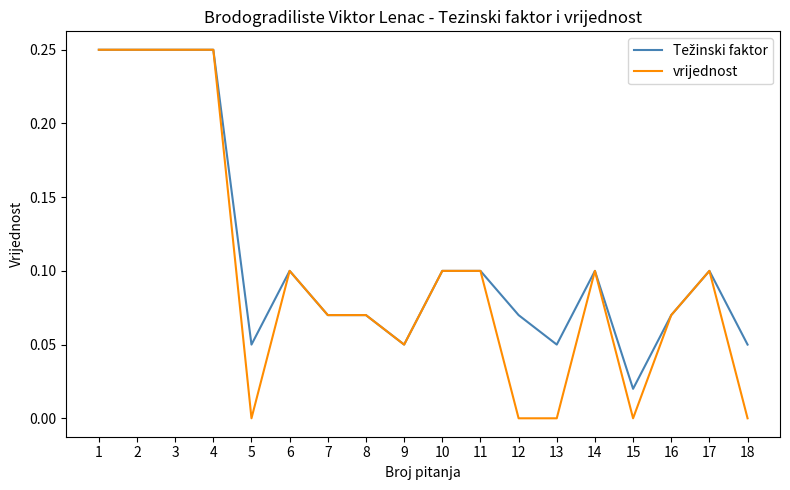

Which series has the largest range (max minus min)?

vrijednost